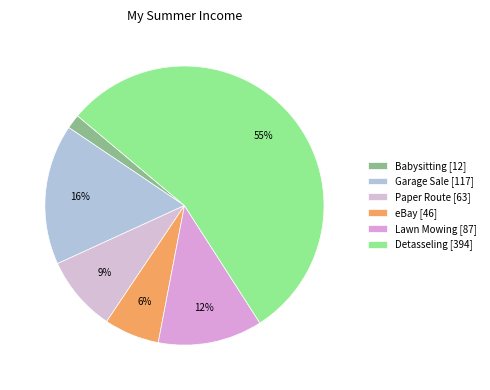

What percentage is NOT represented by Babysitting?

98.3%